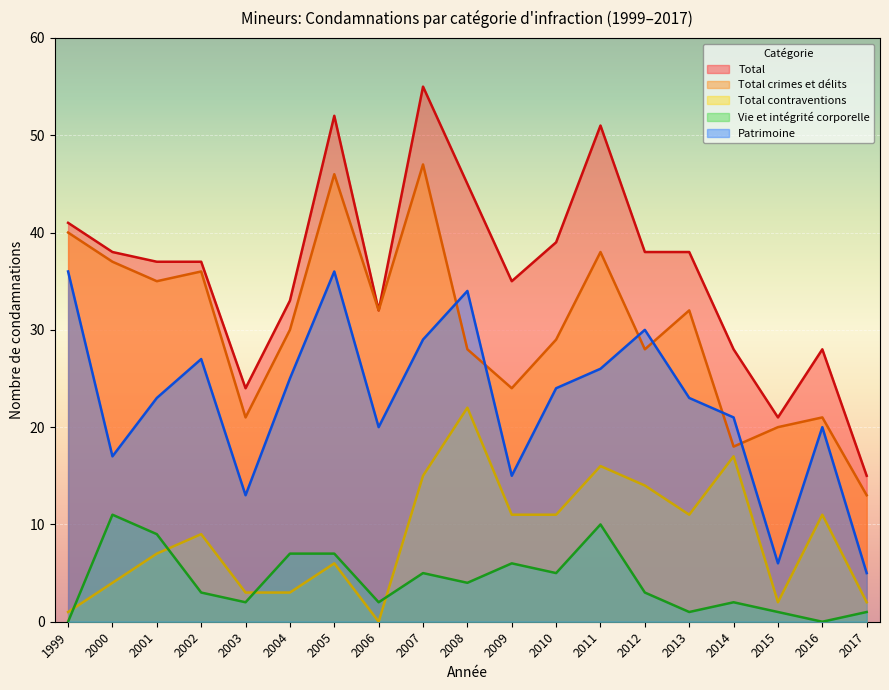

Between which two adjacent categories do Patrimoine and Total crimes et délits first intersect?

2007 and 2008